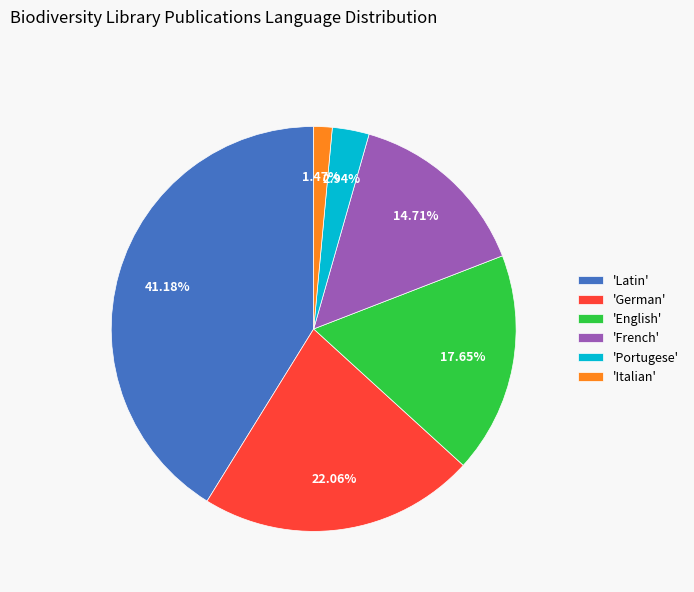

Which category has the biggest portion of the pie?

'Latin'